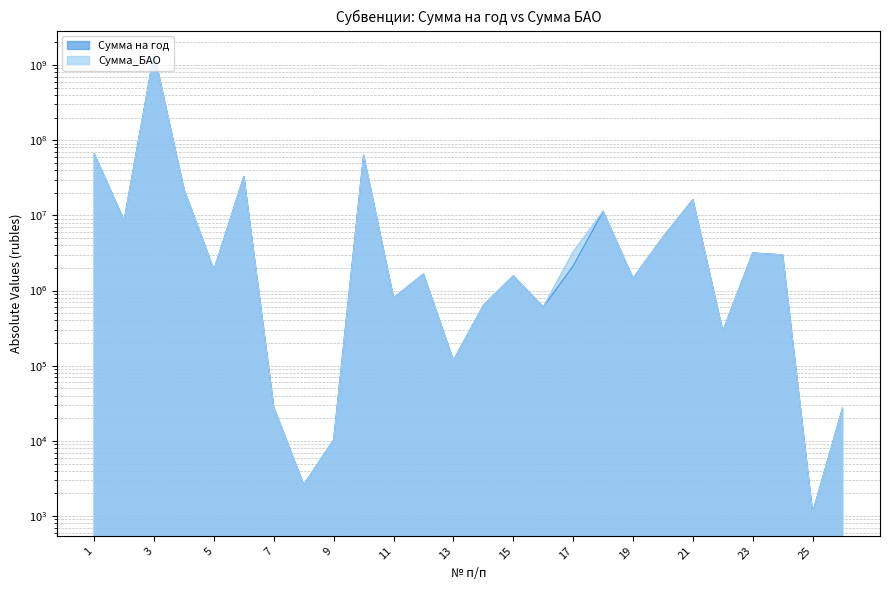

Reading left to right, what are all the values shown in this chart?

Сумма на год: 65960000	8552400	1423765900	22142000	1870800	32855600	27700	2600	10300	63297000	798400	1653600	117200	632800	1564800	604600	2125500	11335800	1454000	5125500	16192800	286400	3157700	2973400	1100	27100
Сумма_БАО: 65960000	8552400	1423765900	22142000	1870800	32855600	27700	2600	10300	63297000	798400	1653600	117200	632800	1564800	604600	3269500	11335800	1454000	5125500	16192800	286400	3157700	2973400	1100	27100